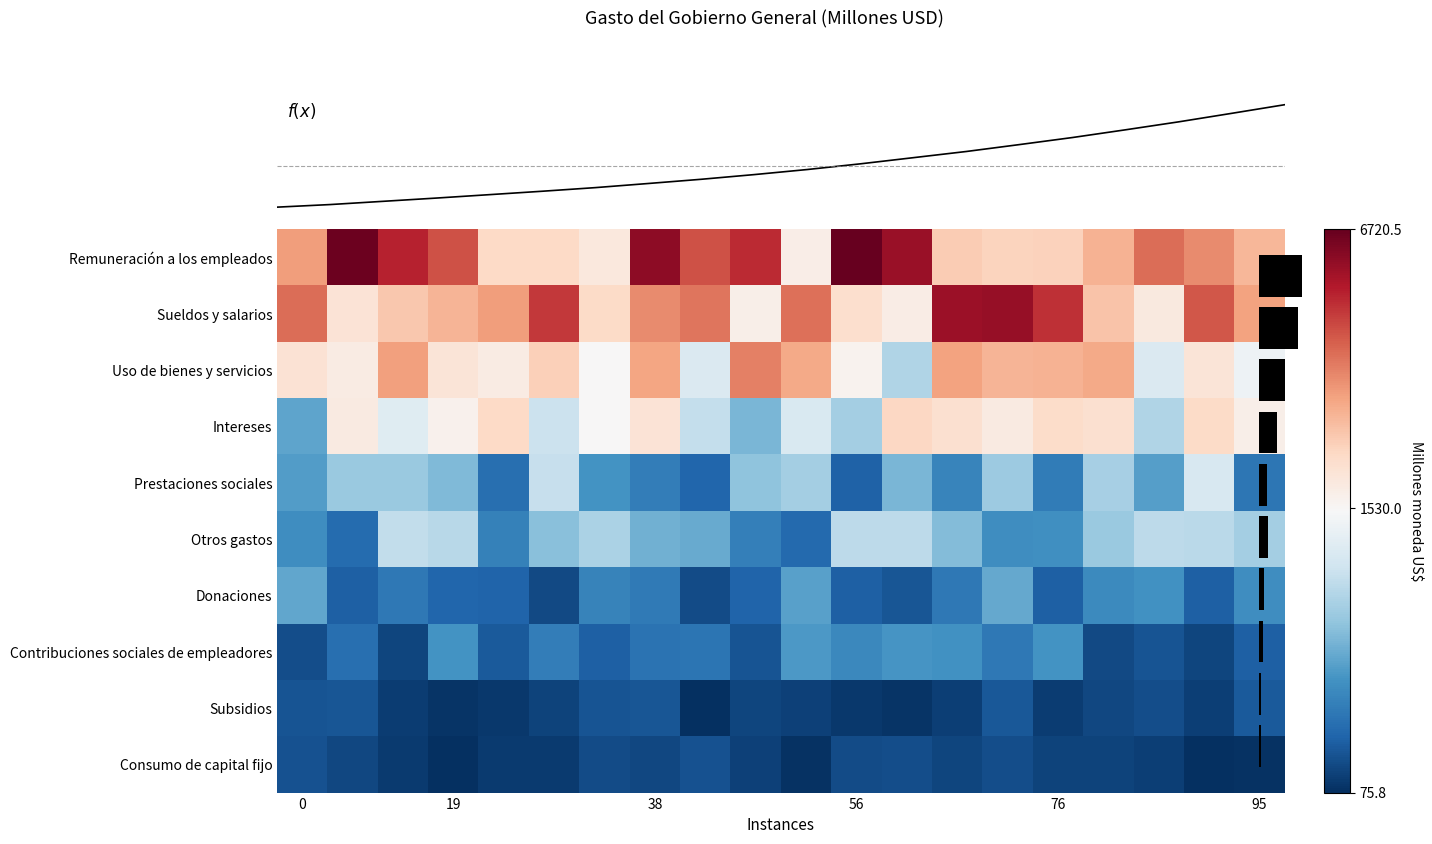

What is the difference between the maximum and minimum values in the Remuneración a los empleados series?

4895.4